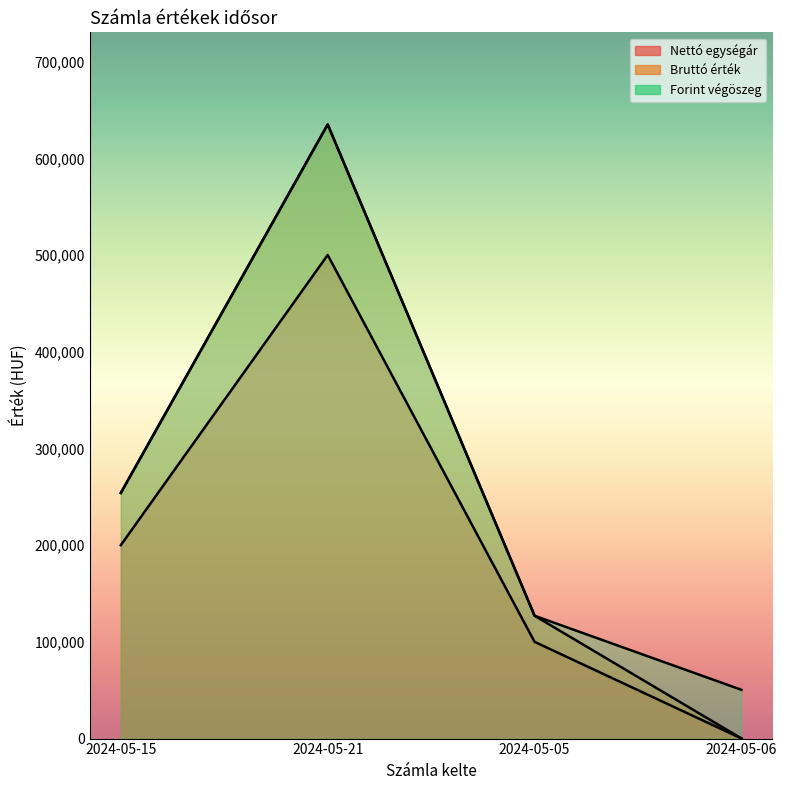

At which category is the sum across all series the highest?

2024-05-21